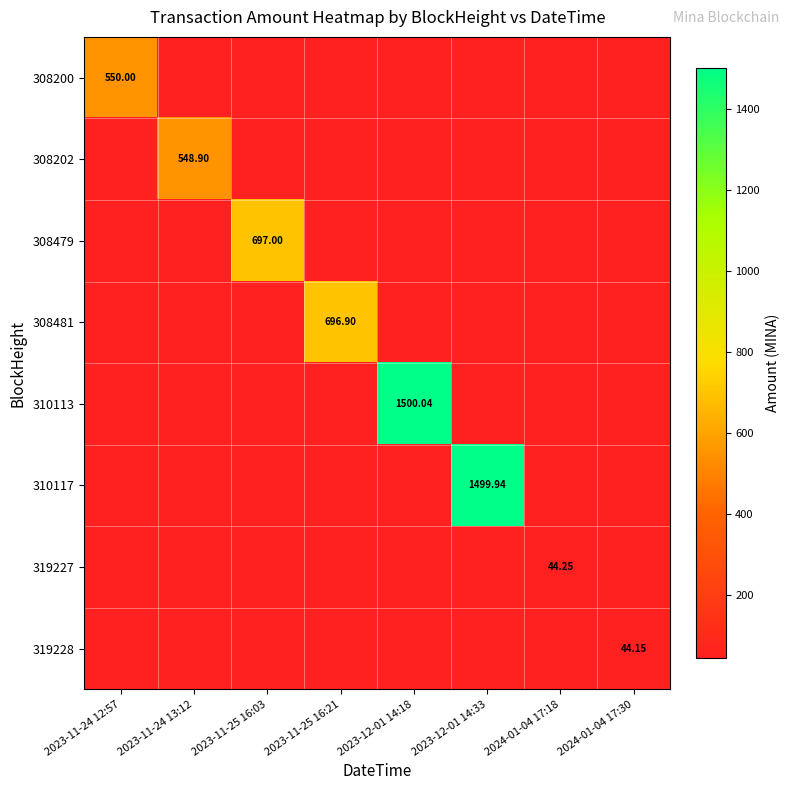

Where is 308200 nearest to the value 550?

2023-11-24 12:57